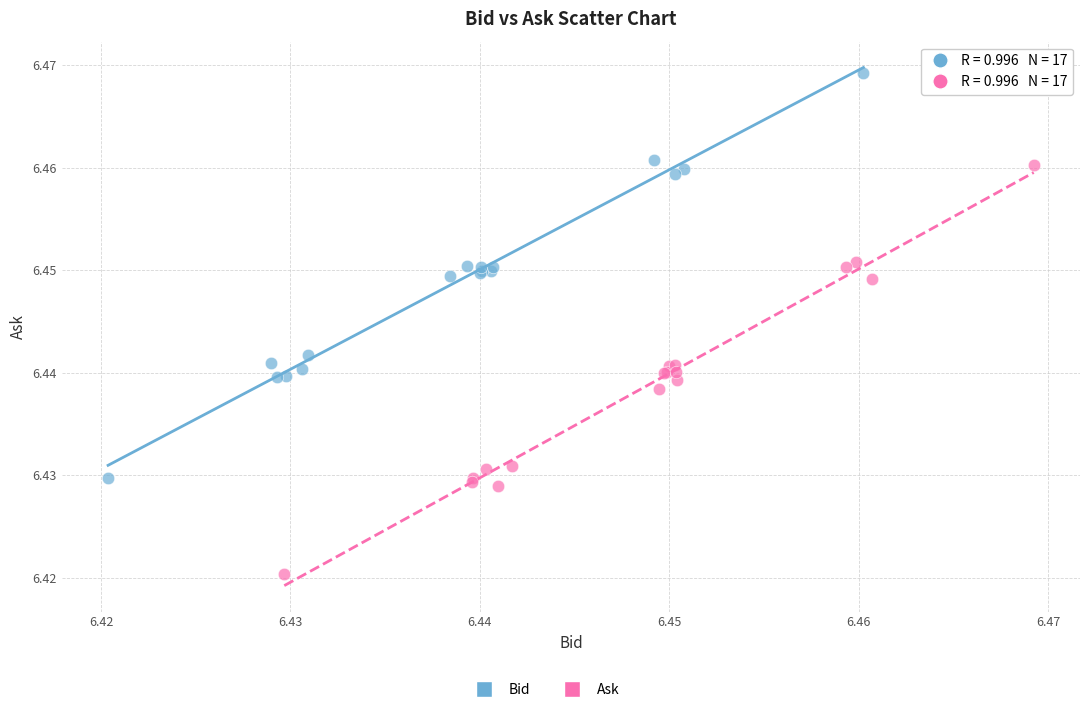

Which series has the widest spread of Y values?

Ask